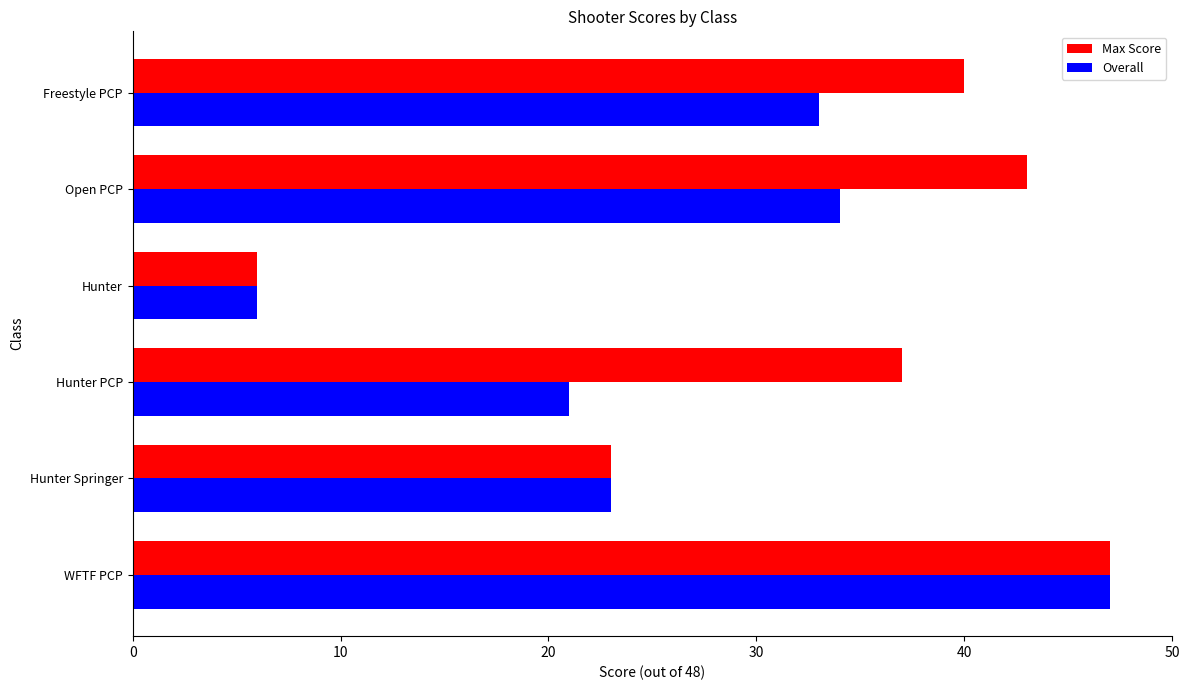

Rank the categories by Overall value from highest to lowest.

WFTF PCP, Open PCP, Freestyle PCP, Hunter Springer, Hunter PCP, Hunter